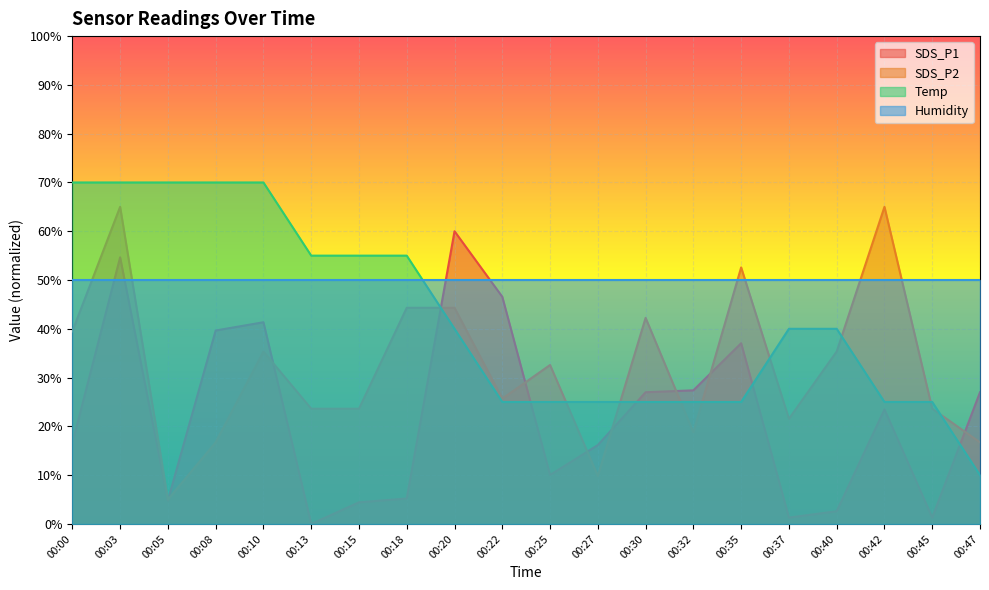

At 00:40, list the series in order from largest to smallest.

Humidity, Temp, SDS_P2, SDS_P1